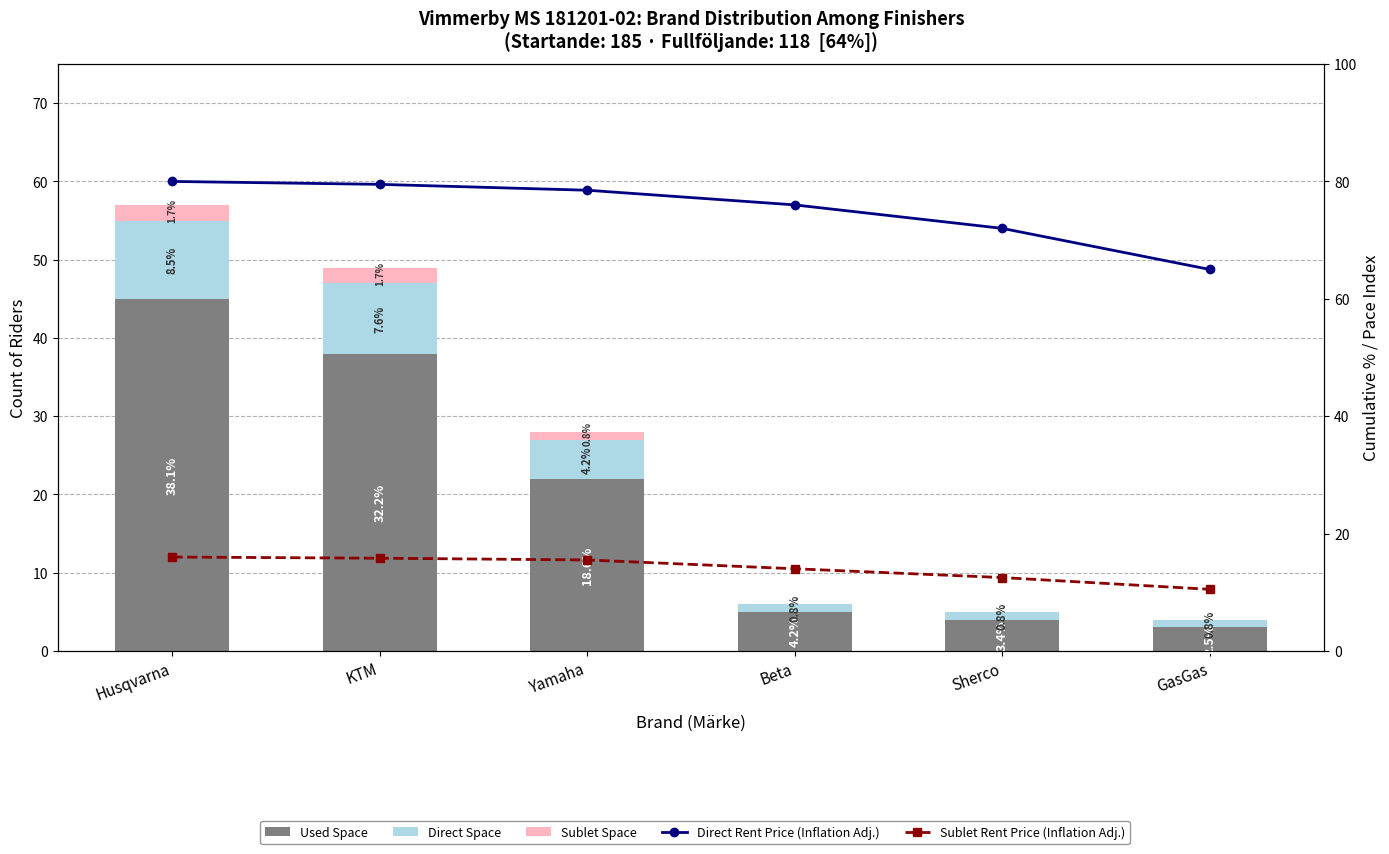

What is the total value across all series at Yamaha?

122.0